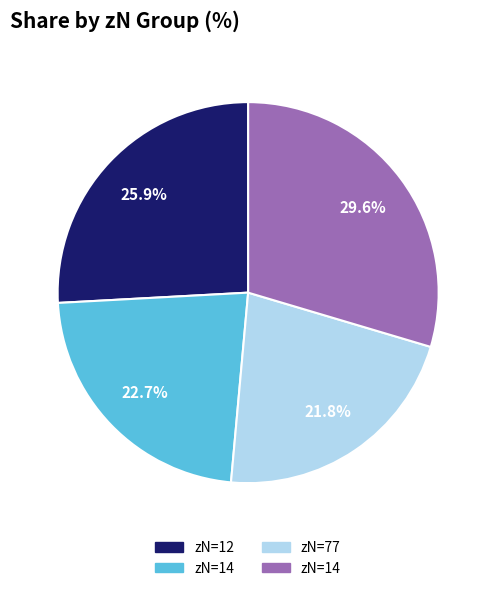

To the nearest percent, what is the difference between the largest and smallest slice percentages?

8%